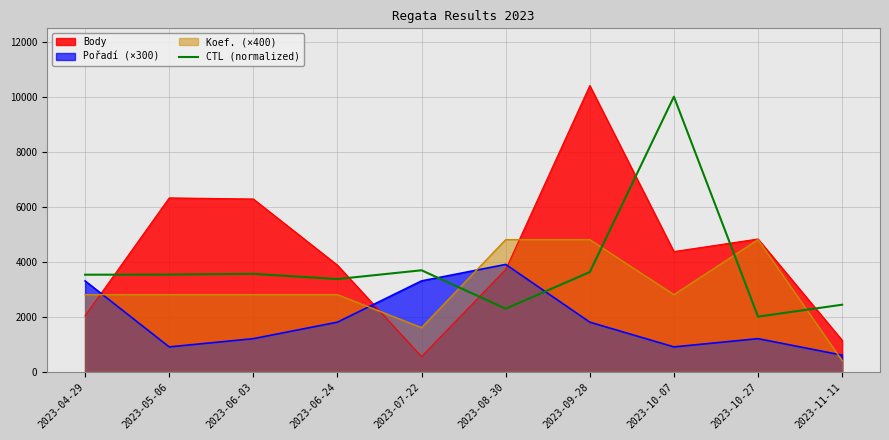

How many points are higher than both their immediate neighbors (excluding endpoints)?

3